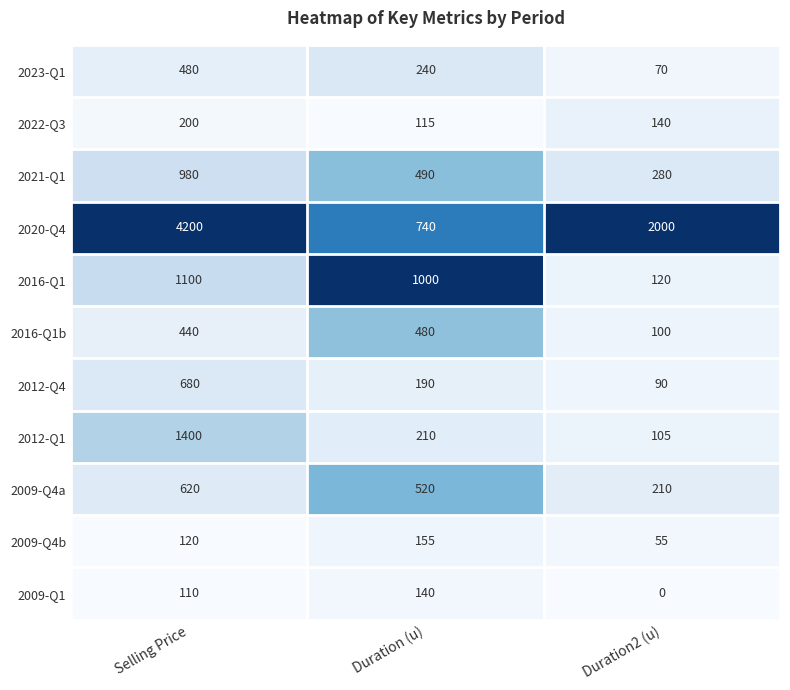

What is the maximum value shown in the chart?

4200